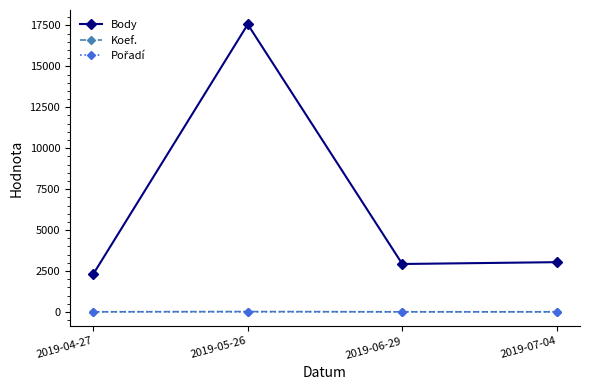

Which series has the largest total across all categories?

Body